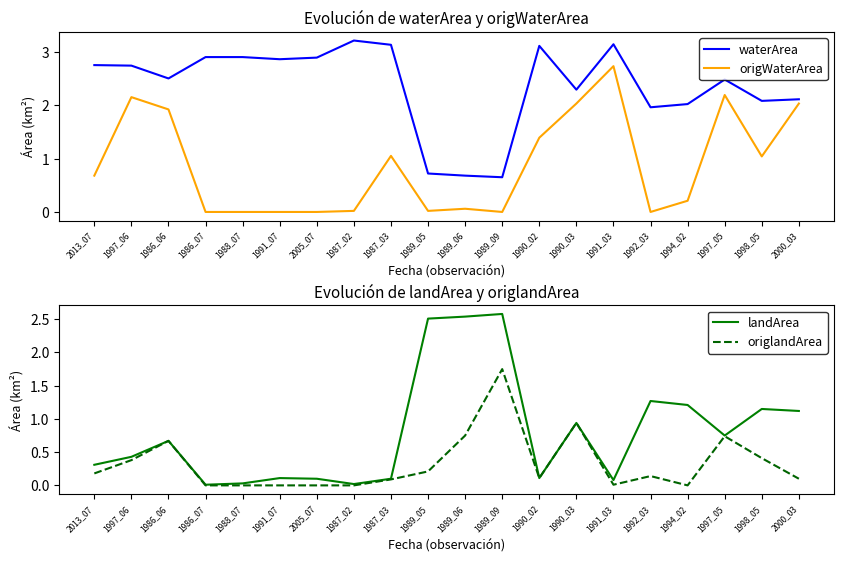

Count the number of categories in the chart.

20